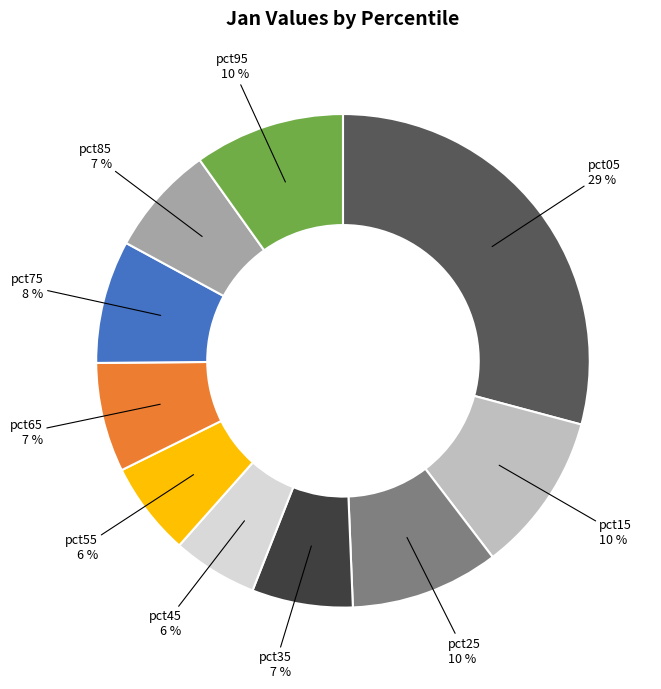

Does any single category account for the majority?

No